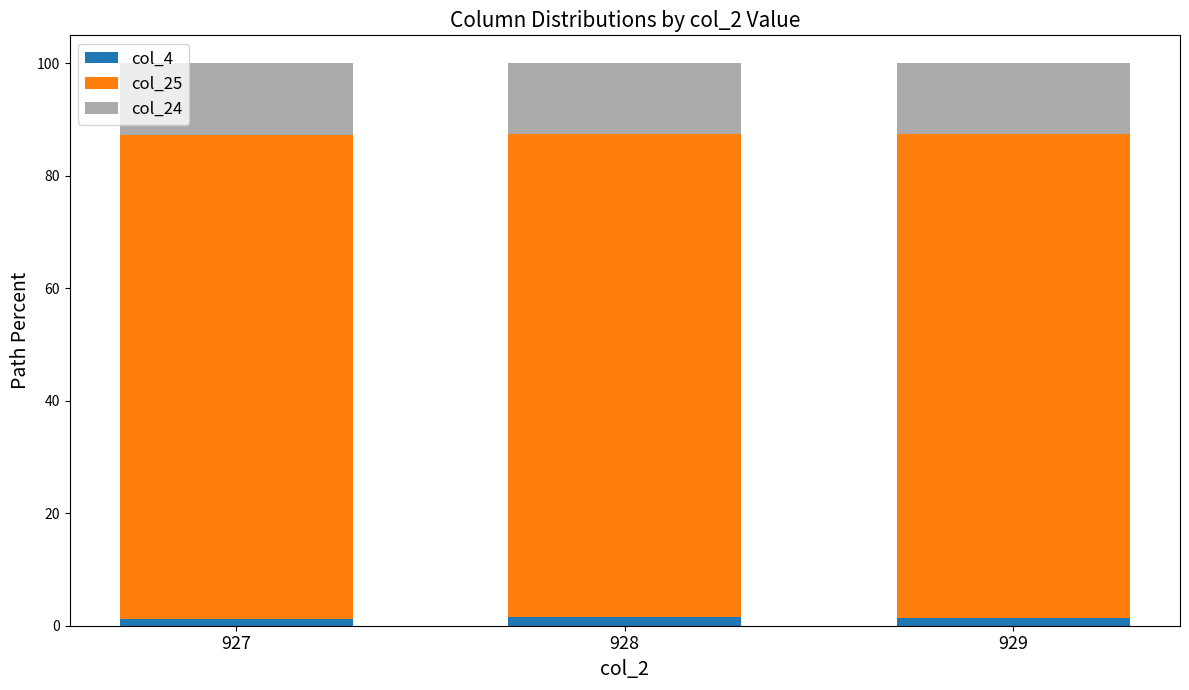

Is it true that col_4 equals 1.5 at 929?

True